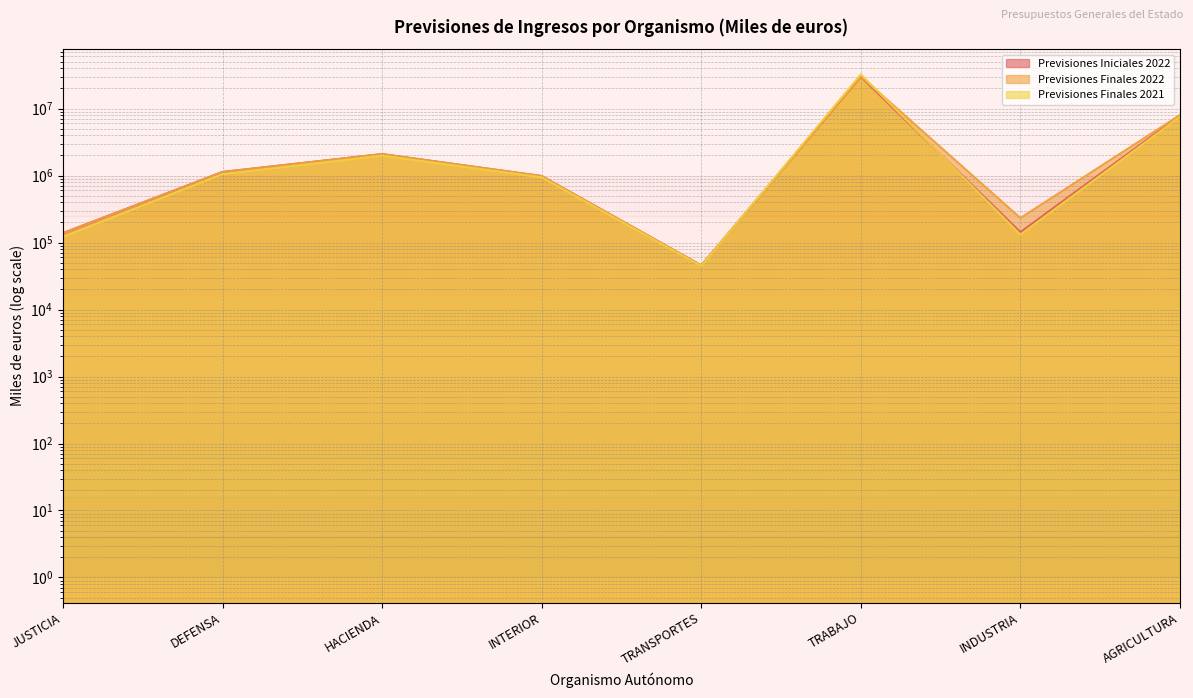

Which category has the lowest value across all series?

TRANSPORTES